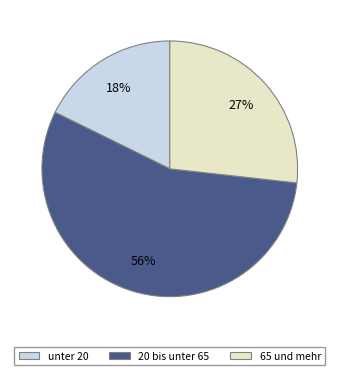

Count the number of slices in the pie.

3